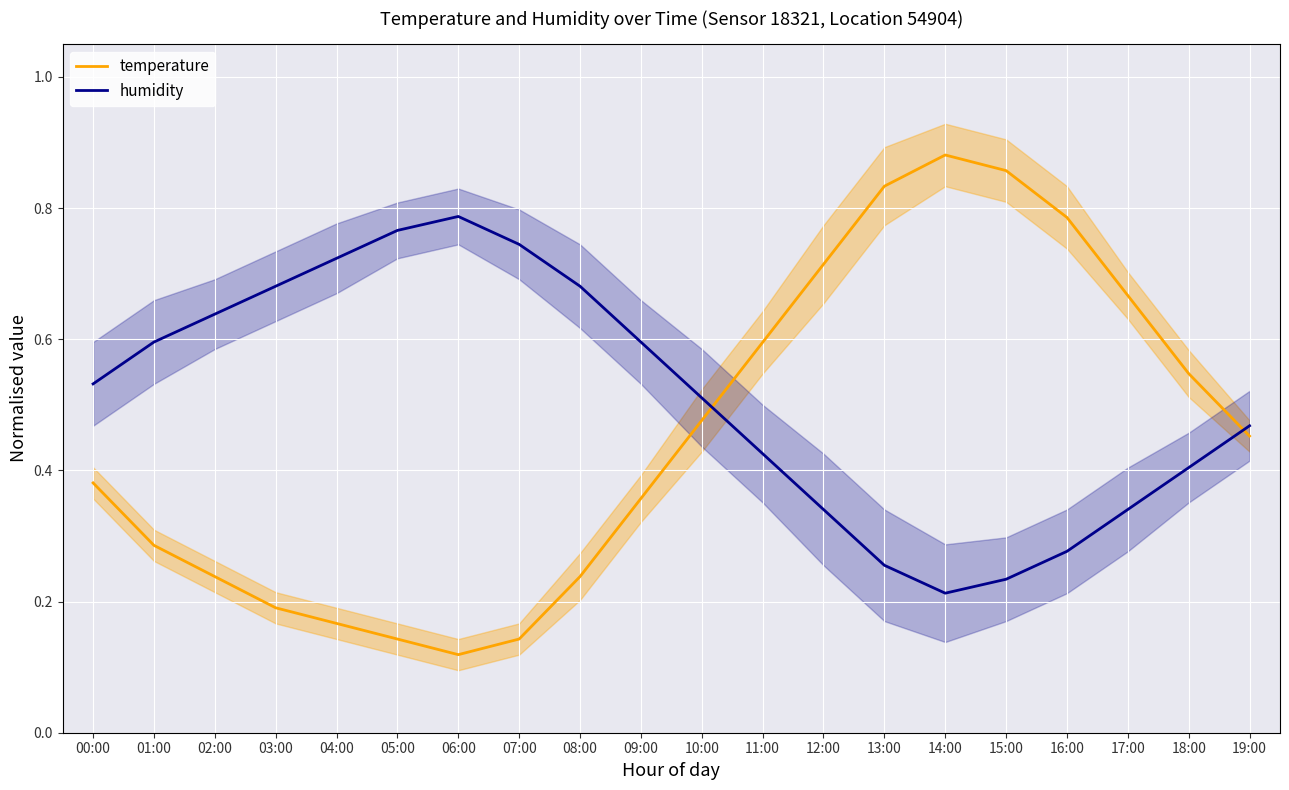

Is this an area chart (filled region under the line)?

No